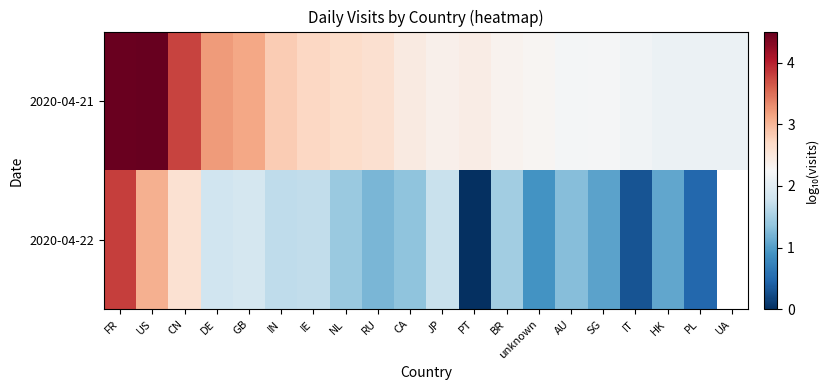

What is the difference between the 2020-04-21 values at CA and unknown?

0.2